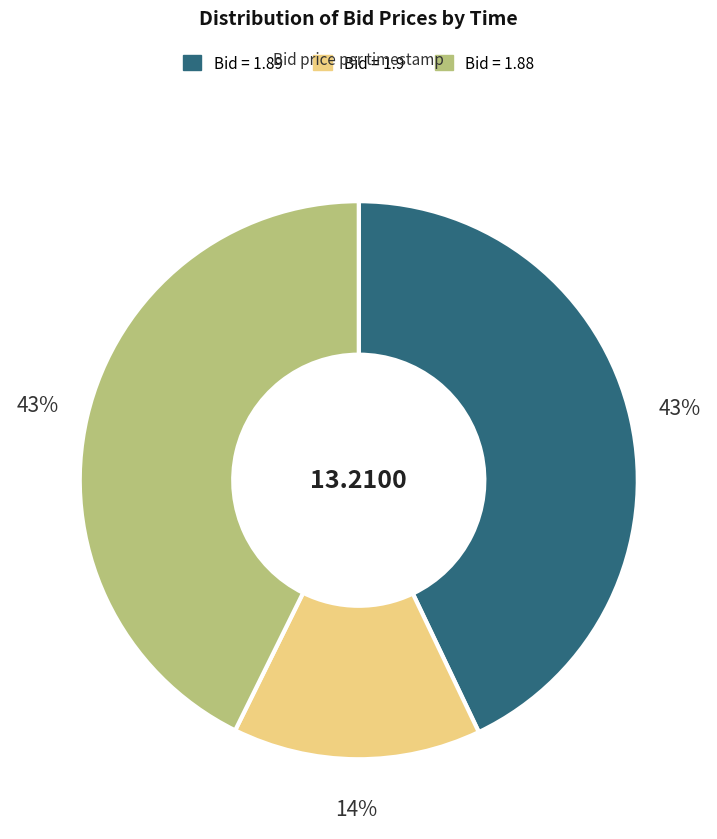

To the nearest percent, what is the difference between the largest and smallest slice percentages?

29%